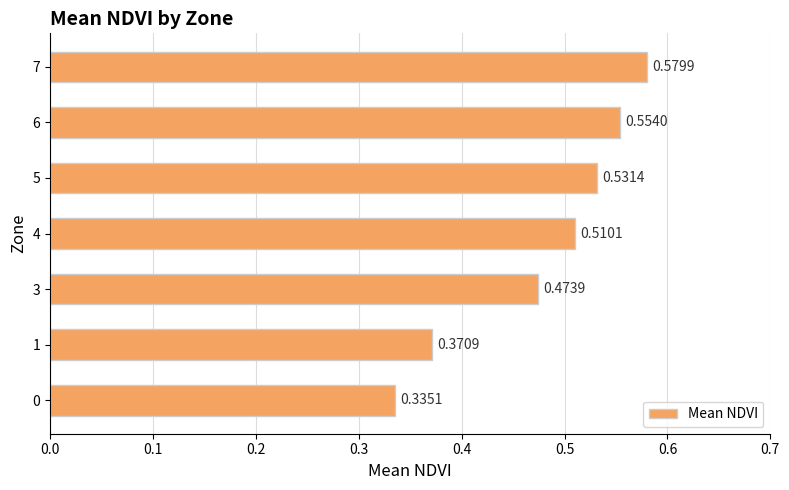

Between 7 and 6, which is larger?

7